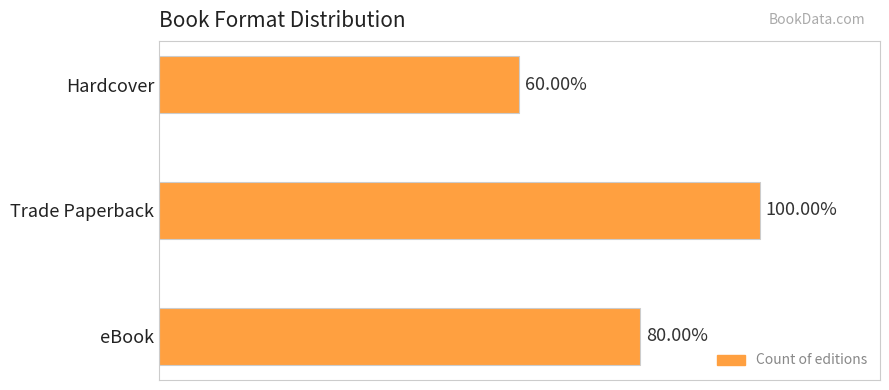

List the labels in order of value, largest first.

1, 2, 0